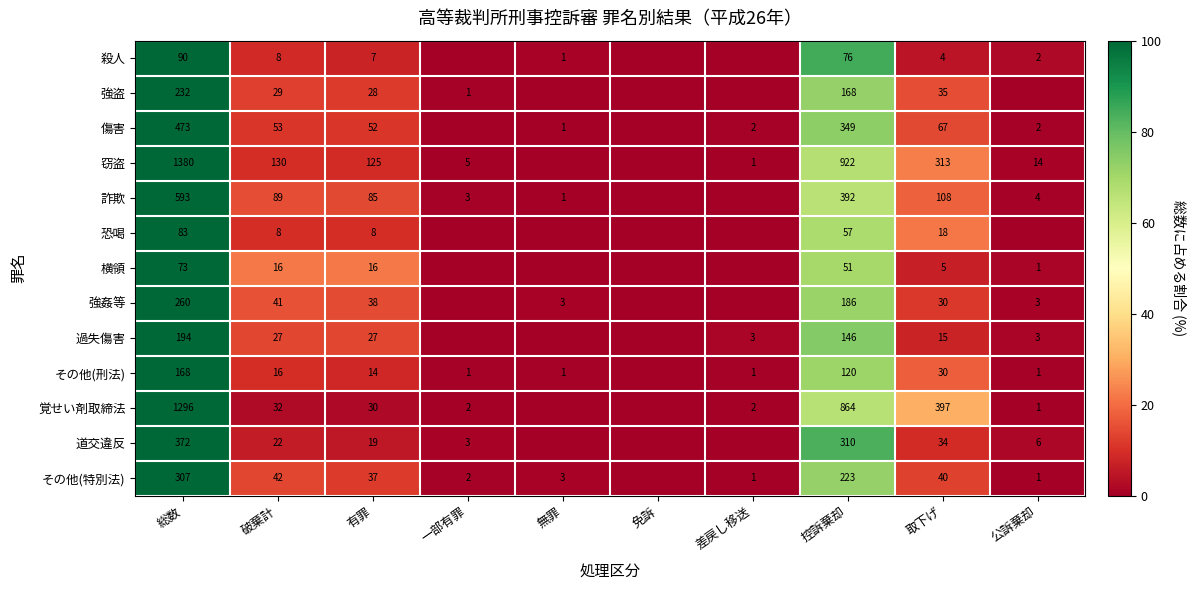

What is the difference between the highest and lowest values at 差戻し移送?

1.5